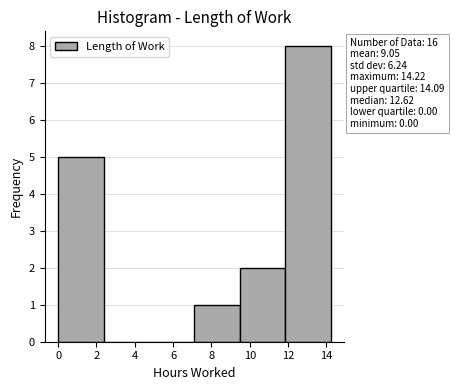

Which range on the x-axis has the tallest bar?

11.8 to 14.2